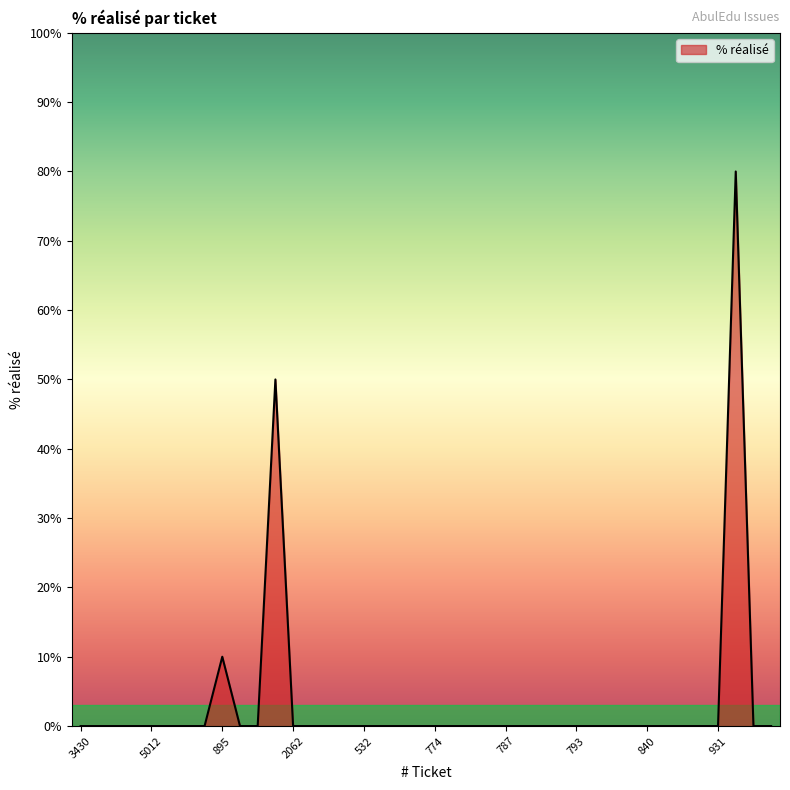

What is the difference between the maximum and minimum values?

80